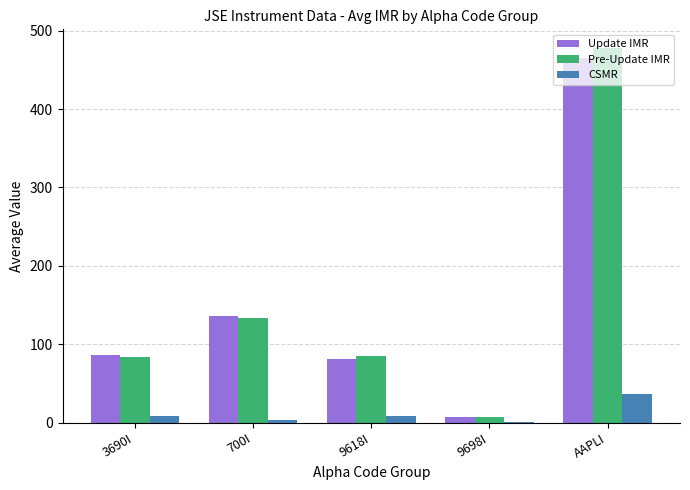

Between 700I and AAPLI, which series saw the biggest shift?

Pre-Update IMR